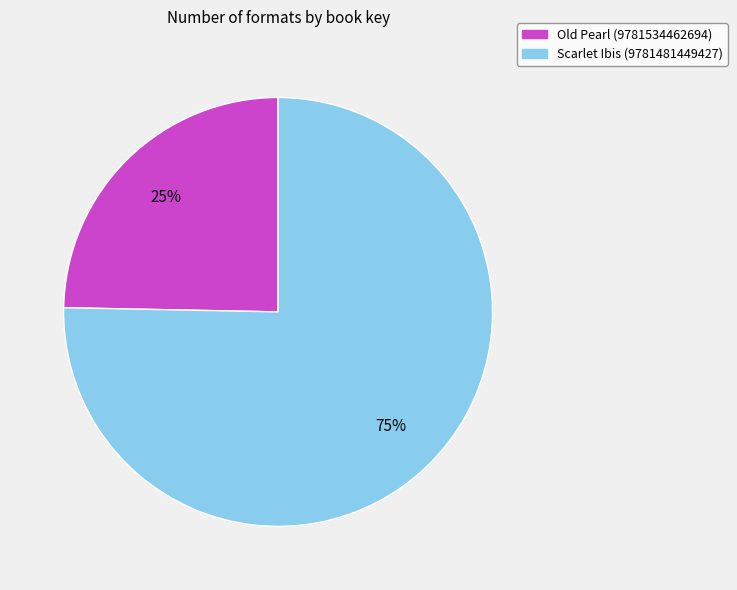

How many segments does this pie chart have?

2